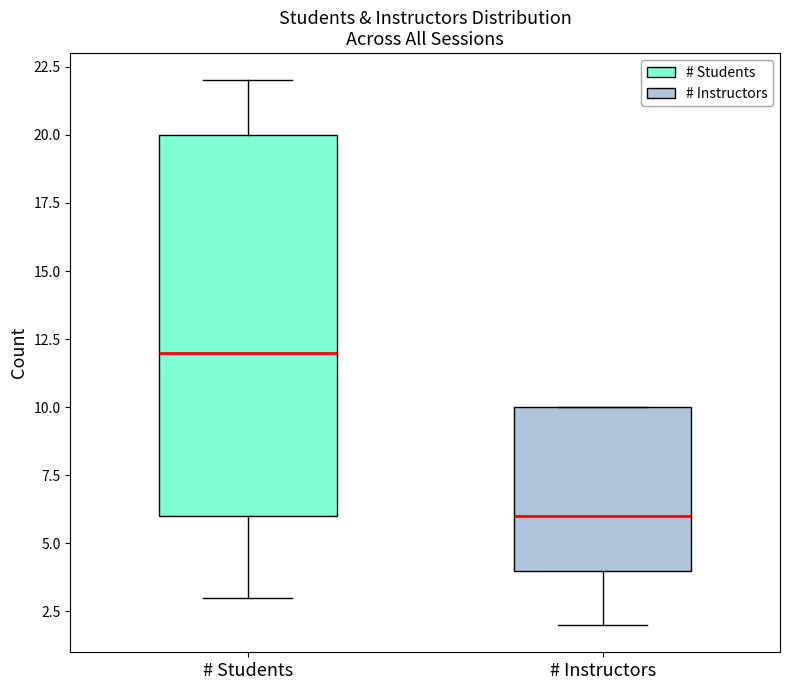

Which box is the tallest, from its lower edge to its upper edge?

# Students